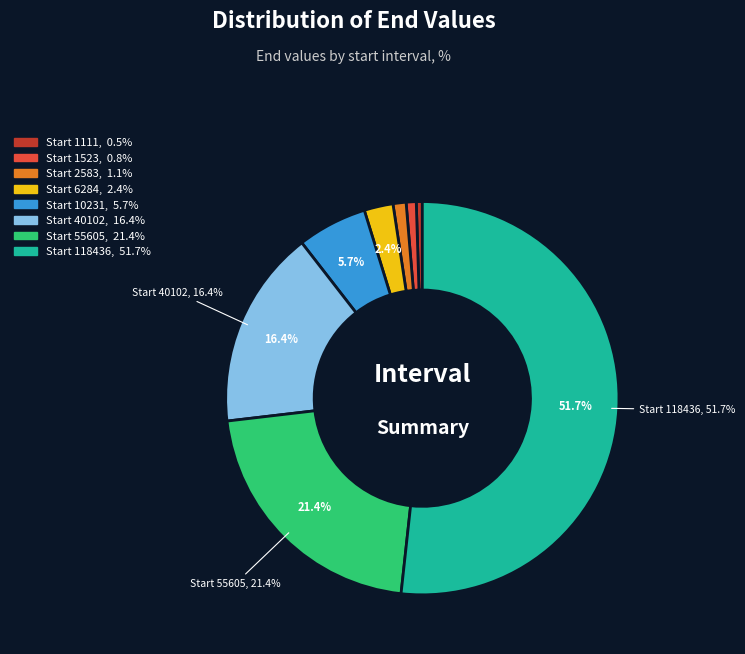

Is there a majority slice in this chart?

Yes